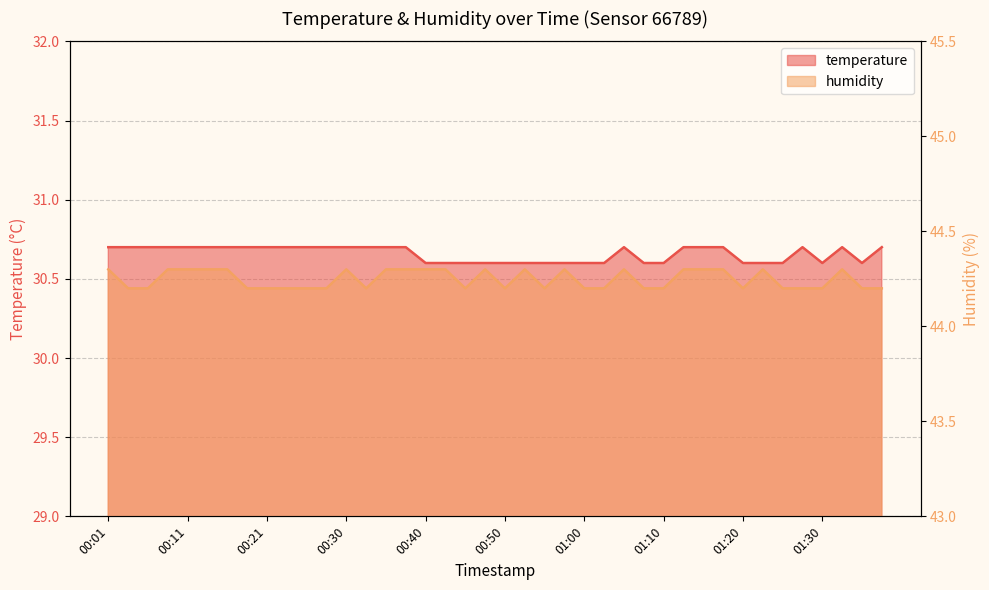

True or false: temperature and humidity intersect in this chart.

False